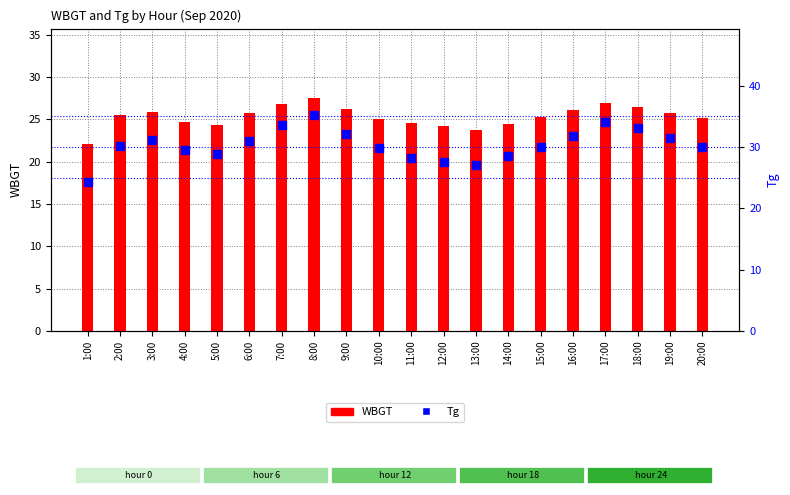

Which series reaches the minimum Y coordinate?

WBGT